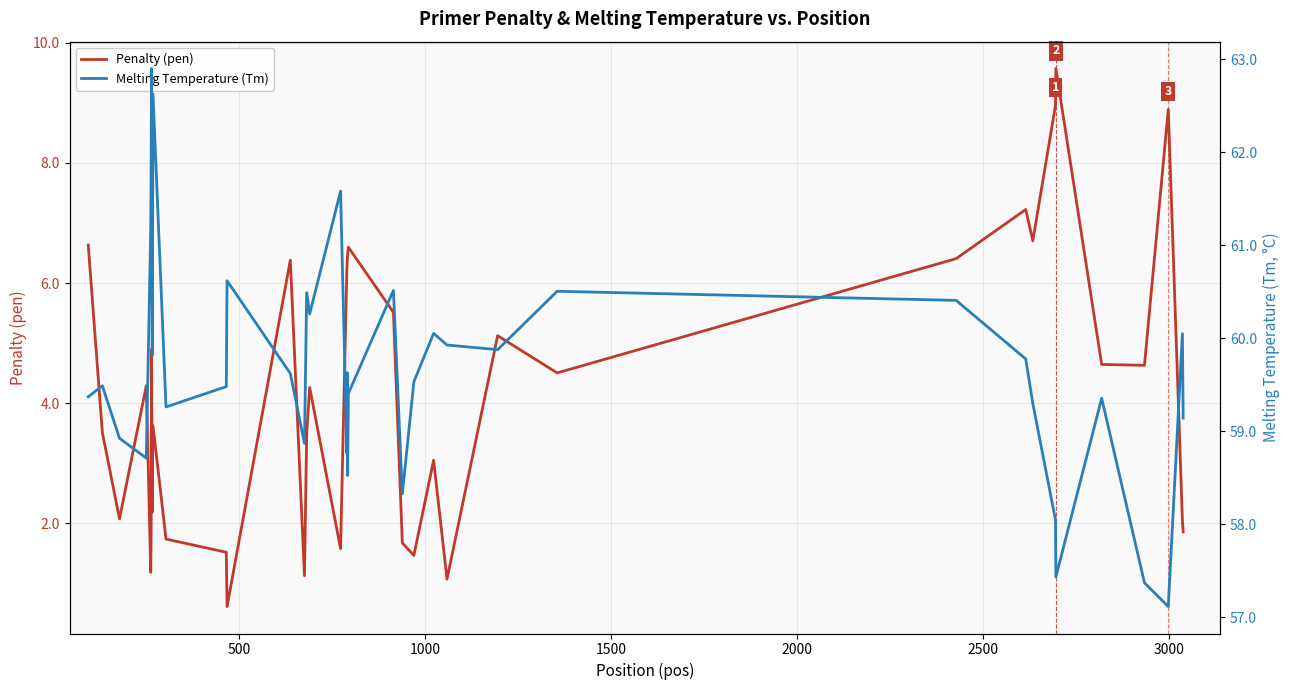

What are all the series names shown in the legend?

Penalty (pen), Melting Temperature (Tm)